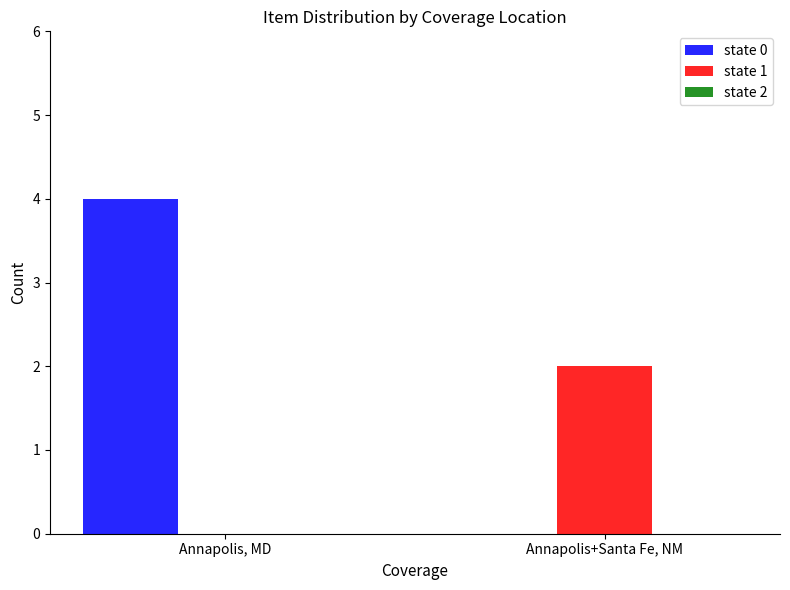

Read the state 0 value at Annapolis, MD.

4